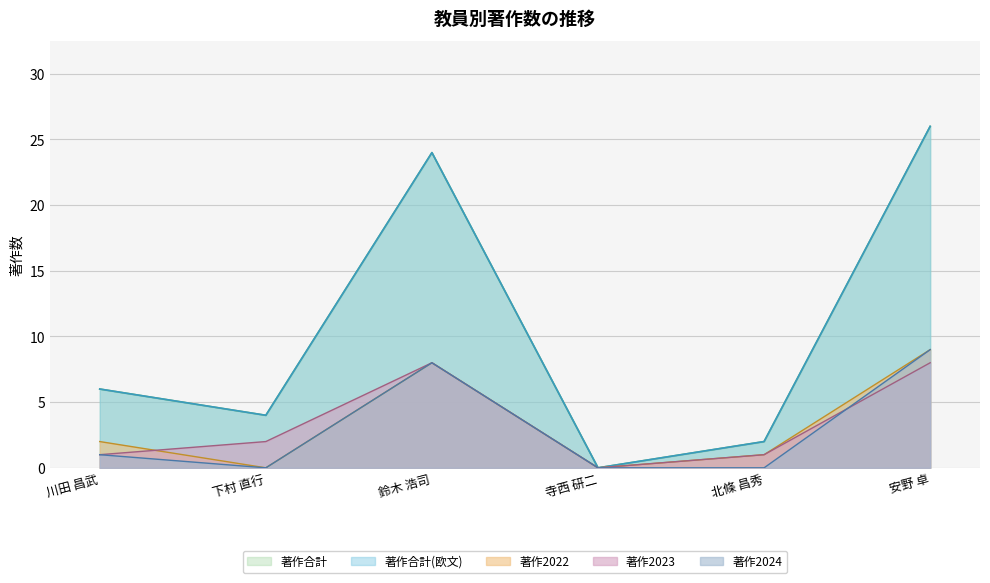

What position from the right is 鈴木 浩司?

4